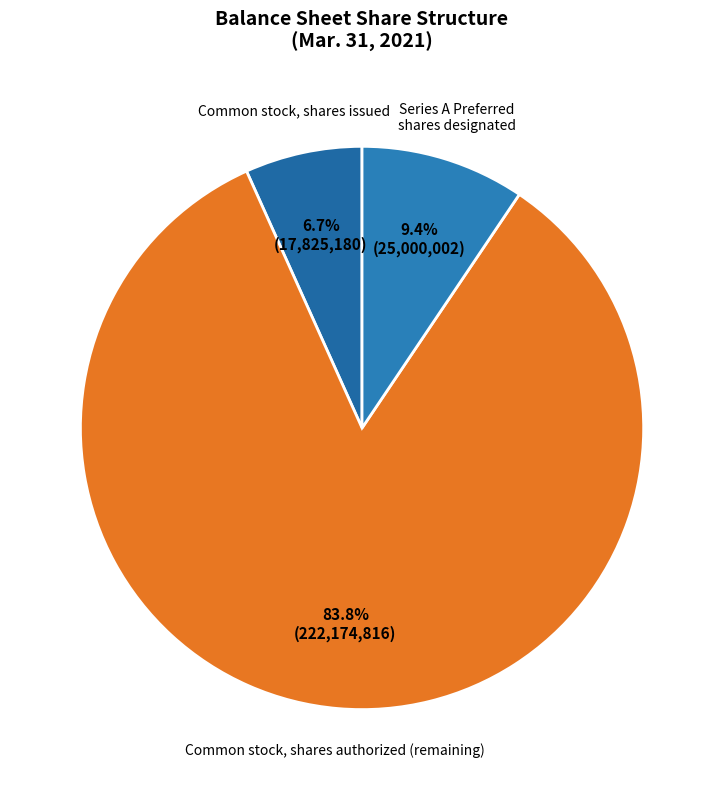

Count the number of slices in the pie.

3